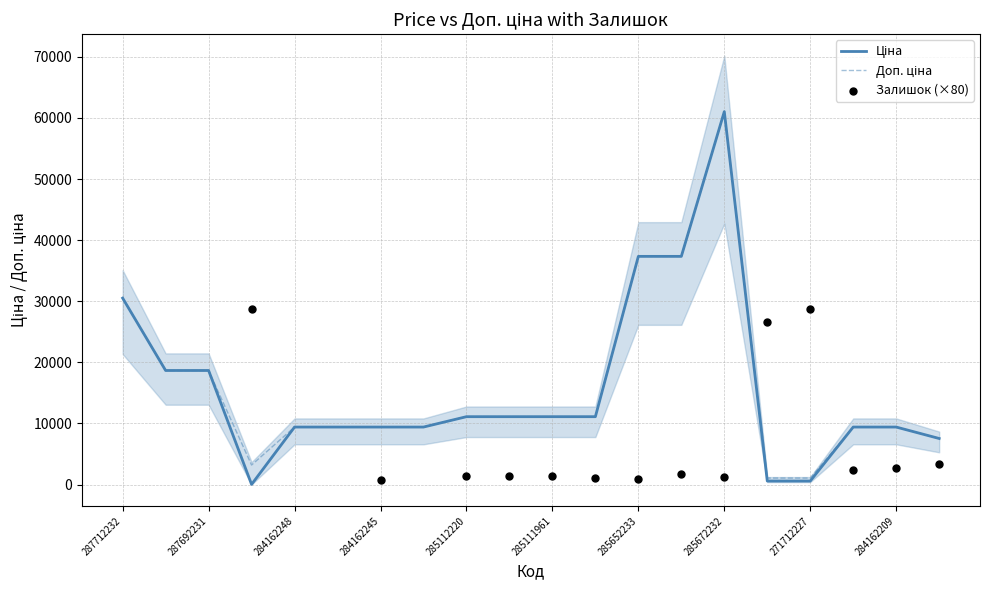

Which series has the largest total across all categories?

Доп. ціна